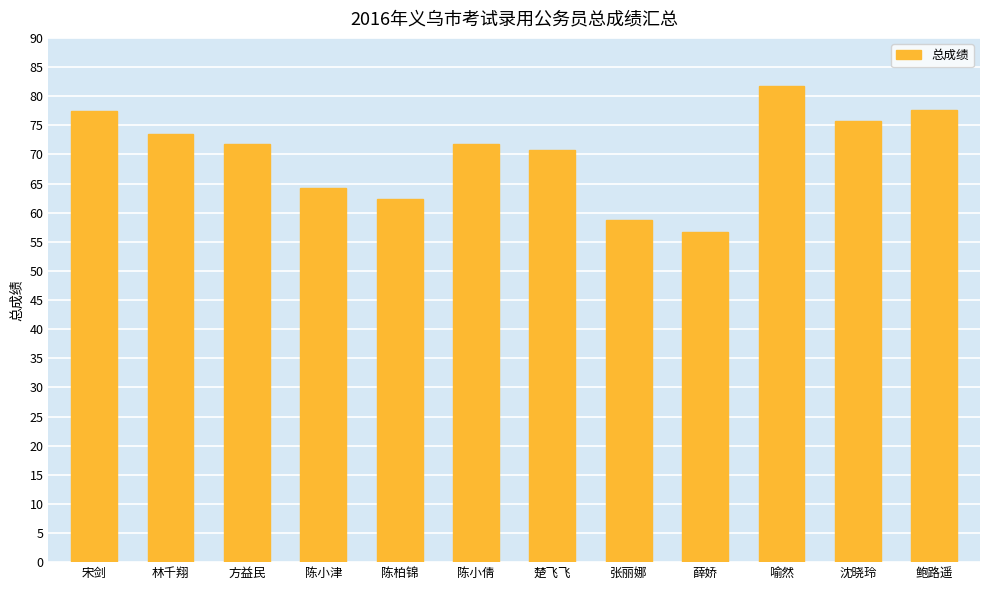

What is the ratio of the value at 陈柏锦 to the value at 陈小倩?

0.9